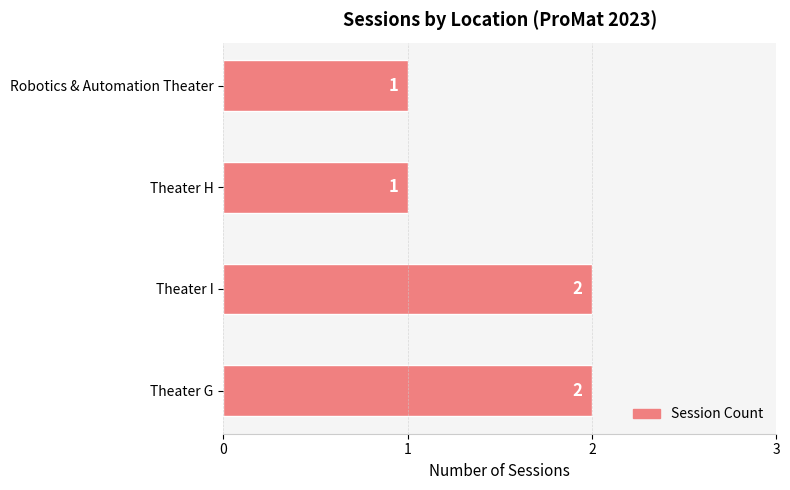

What is the minimum value shown in the chart?

1